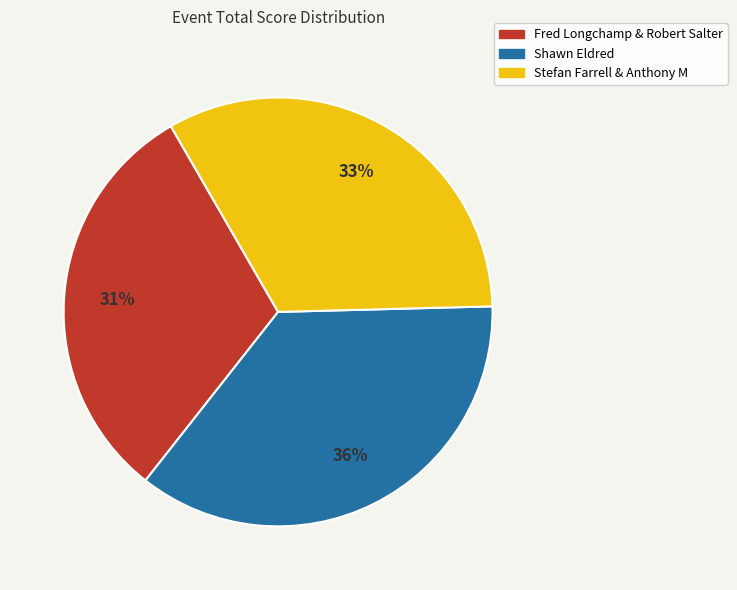

Is there any slice that represents more than half of the pie?

No